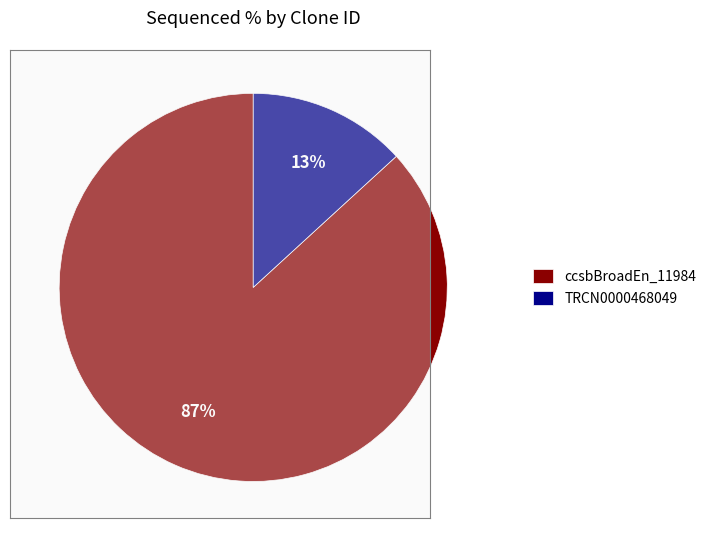

Which has a higher value, ccsbBroadEn_11984 or TRCN0000468049?

ccsbBroadEn_11984